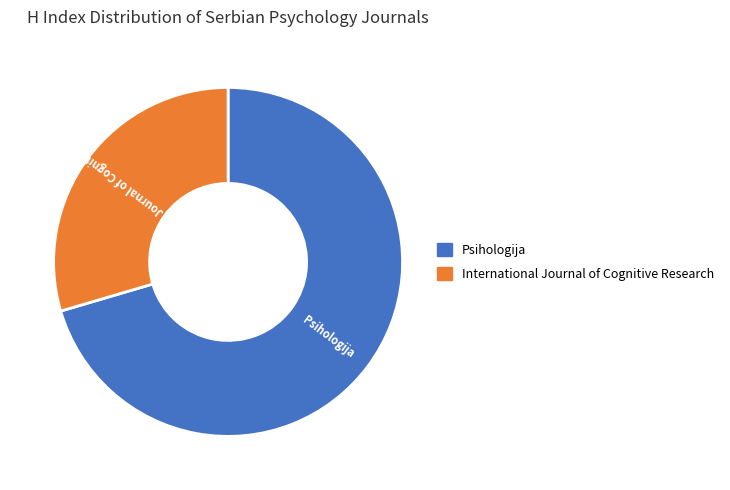

Combined, do Psihologija and International Journal of Cognitive Research account for over 50%?

Yes